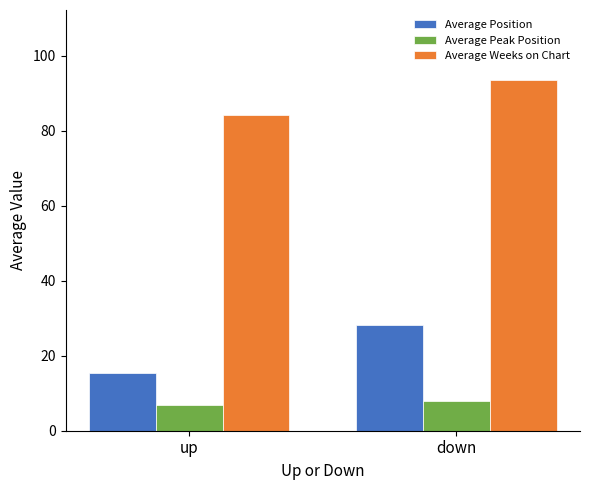

What is the highest value of the Average Peak Position series?

7.8